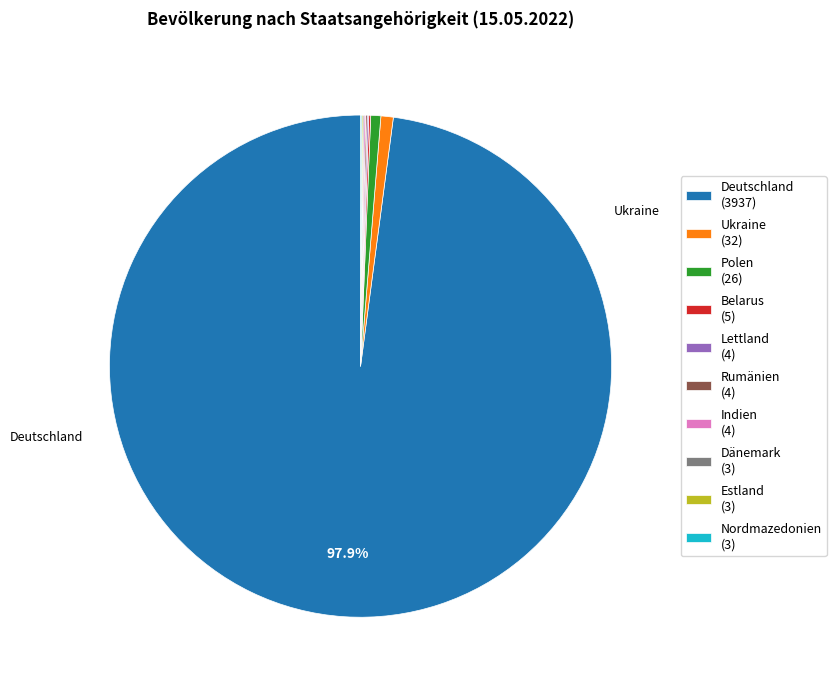

Is there any slice that represents more than half of the pie?

Yes